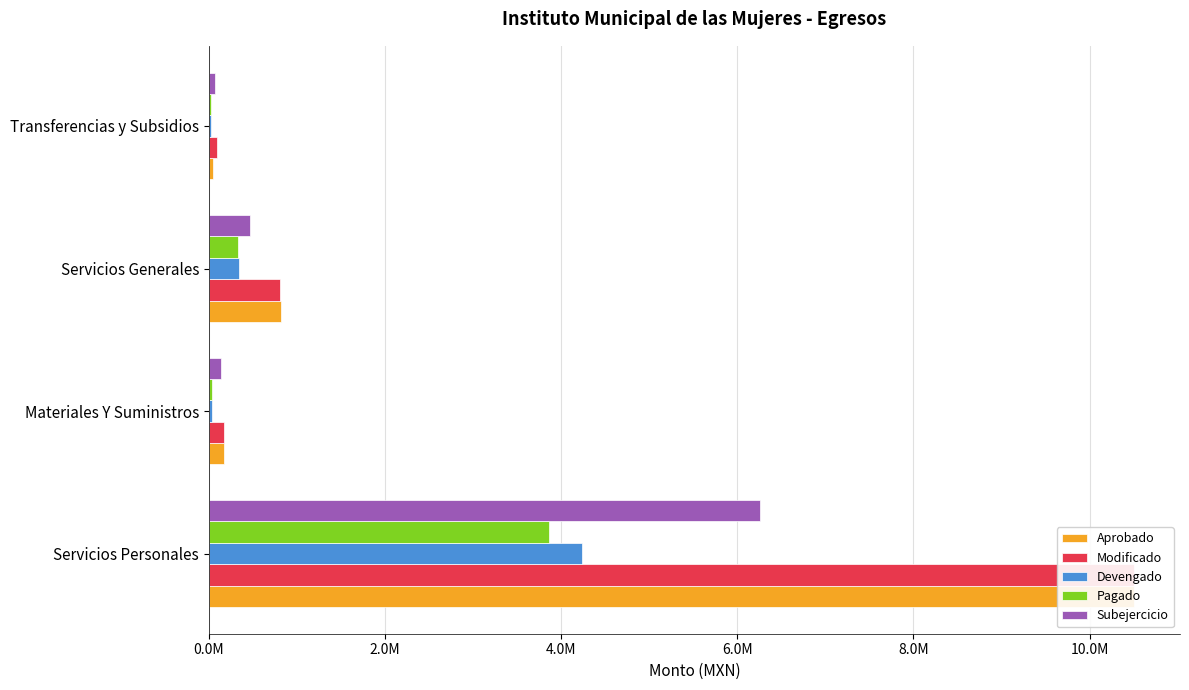

Reading left to right, extract all data points from this chart.

Aprobado: 10500675.5	172368.0	821291.0	41700.0
Modificado: 10500675.5	169768.0	811671.0	93920.0
Devengado: 4241675.8	34875.1	340202.4	21521.1
Pagado: 3862354.7	35437.8	331909.0	21521.1
Subejercicio: 6258999.7	134892.9	471468.6	72398.9